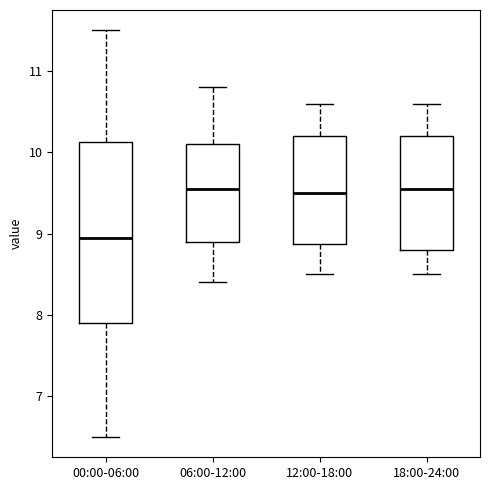

Where does the upper whisker of the box for 00:00-06:00 end on the y-axis? The values are not printed on the chart, so give them approximately, as read against the axis.

11.5